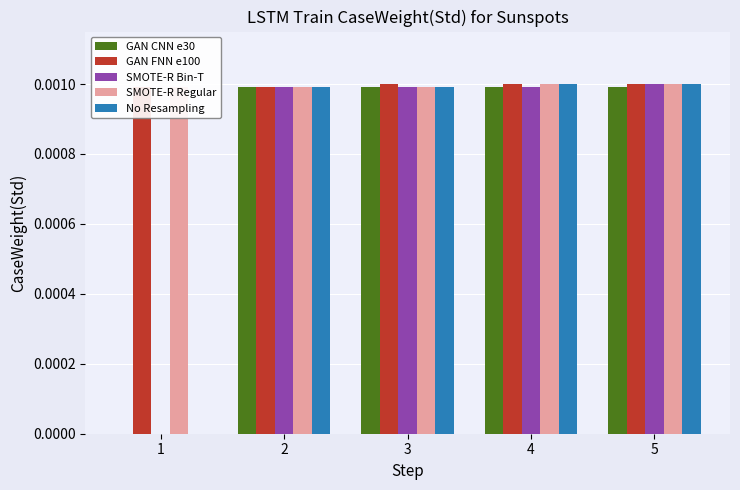

How many series are shown in this chart?

5